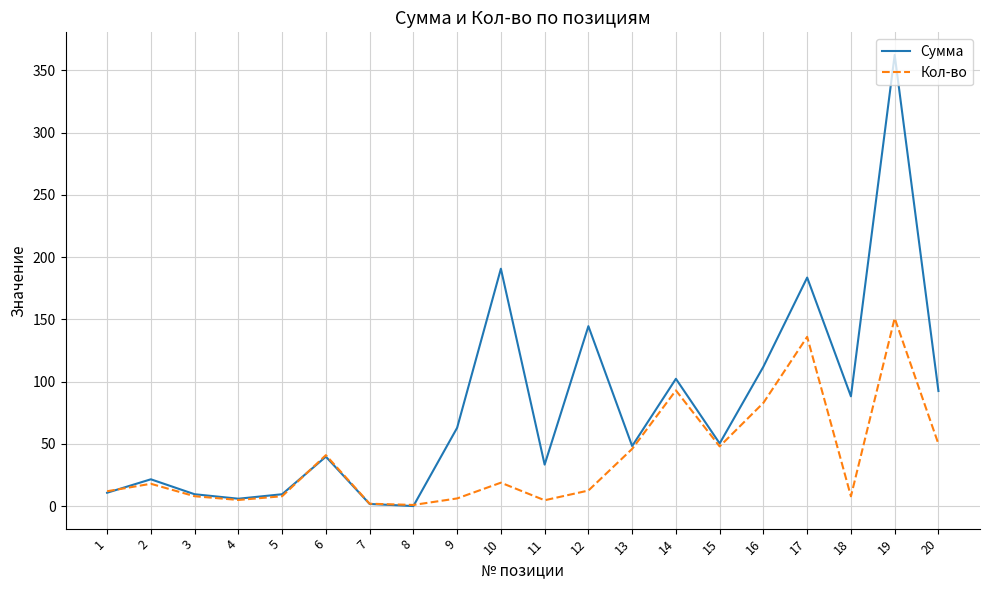

Rank the series at 20 from lowest to highest value.

Кол-во, Сумма